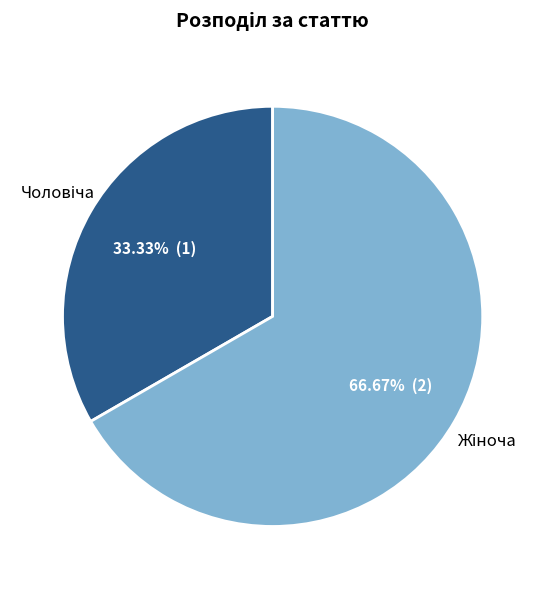

Is there a majority slice in this chart?

Yes